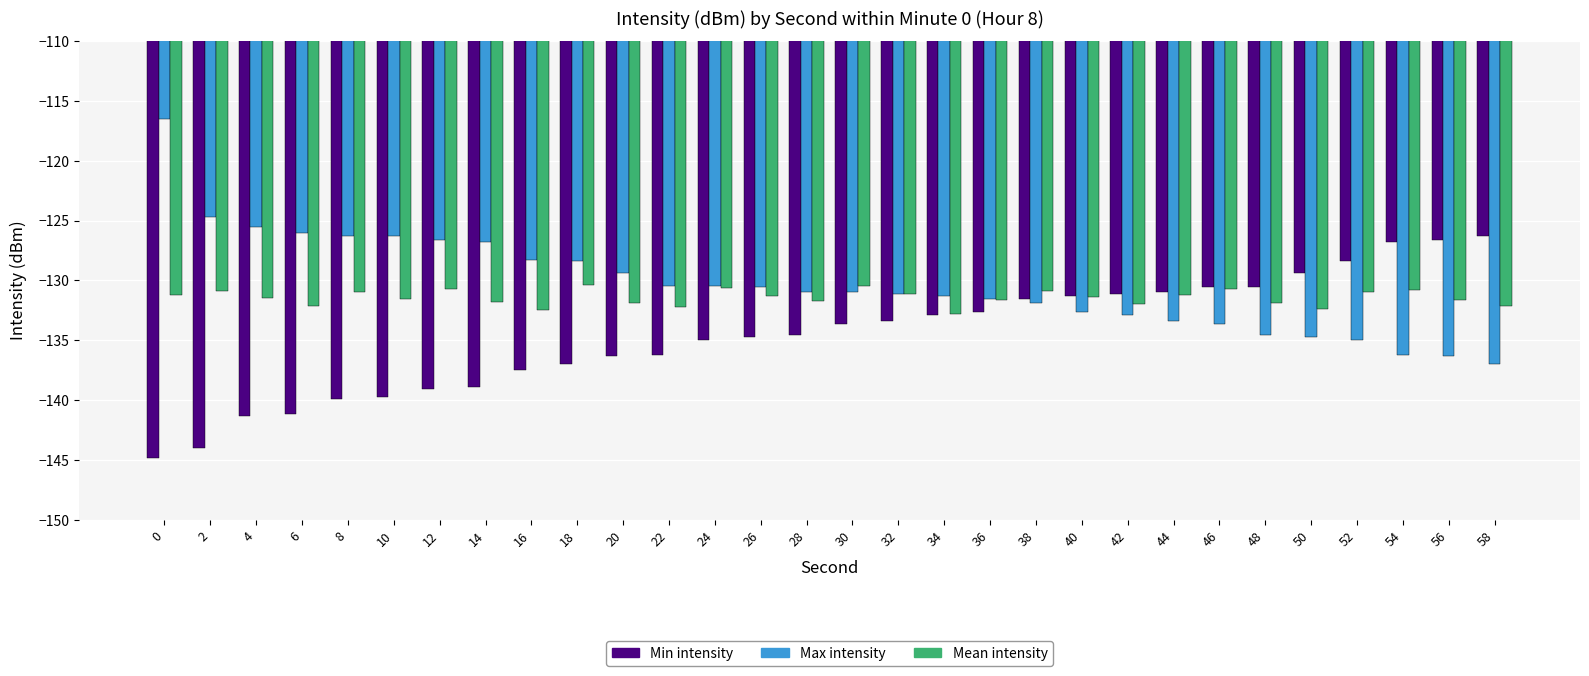

True or false: Mean intensity has a value of -131.7 at 56.

True